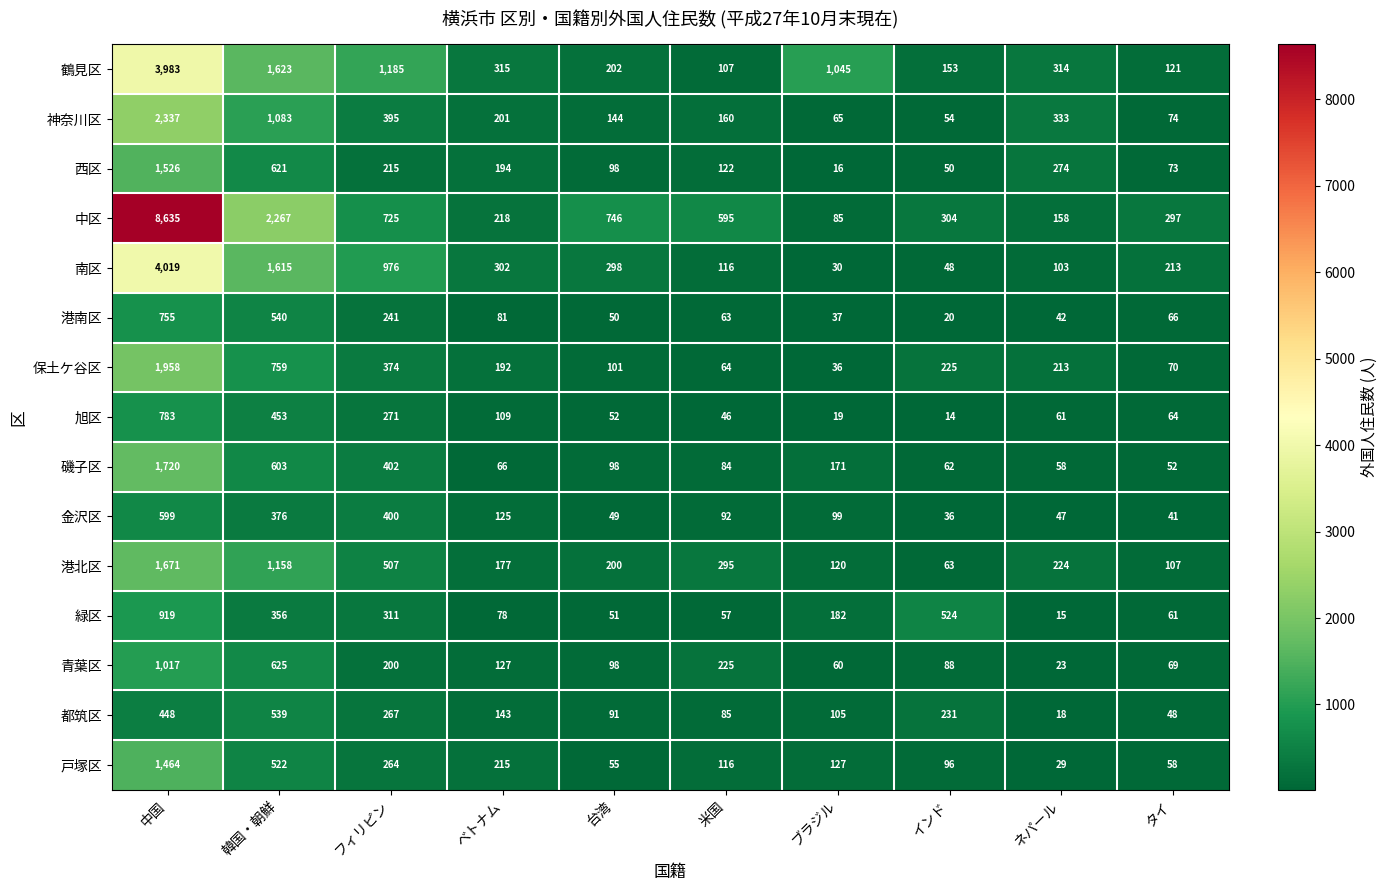

What is the spread (max minus min) of values at フィリピン?

985